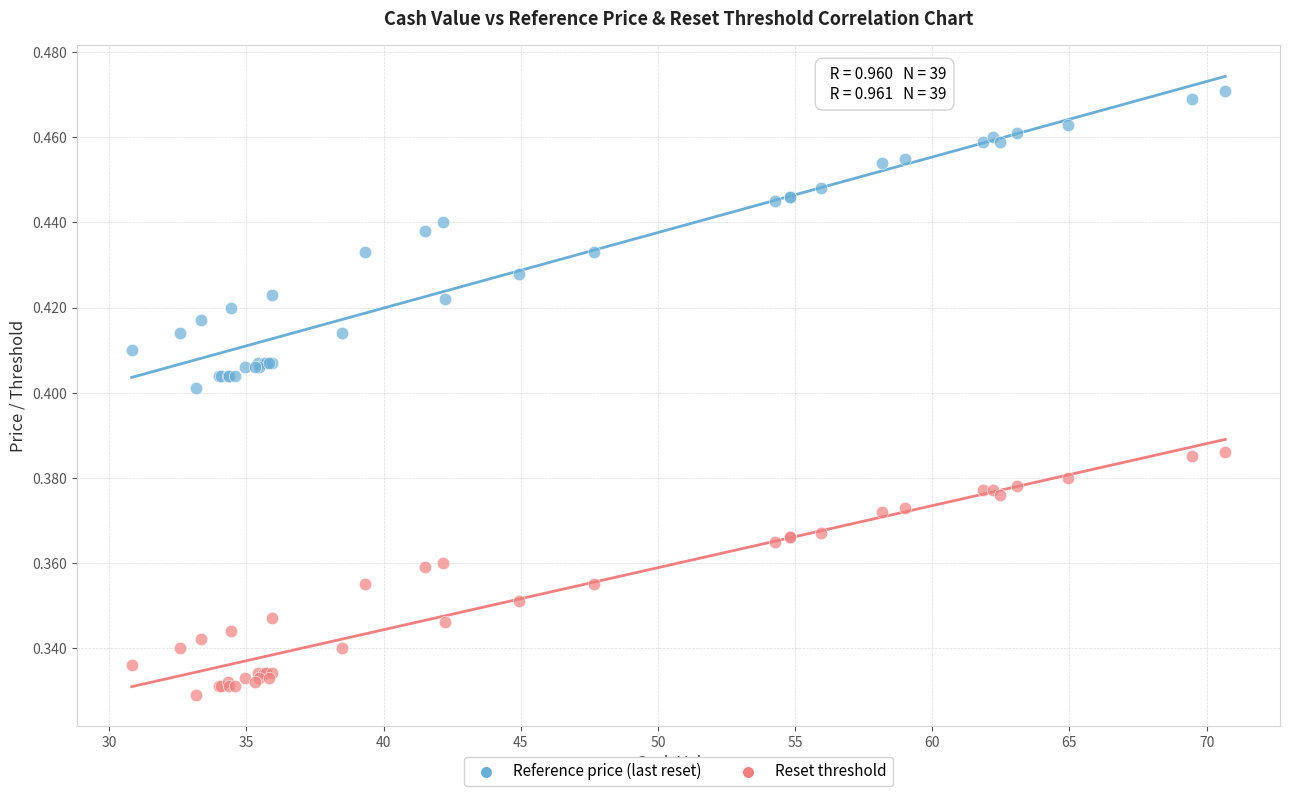

Which series reaches the minimum Y coordinate?

Reset threshold